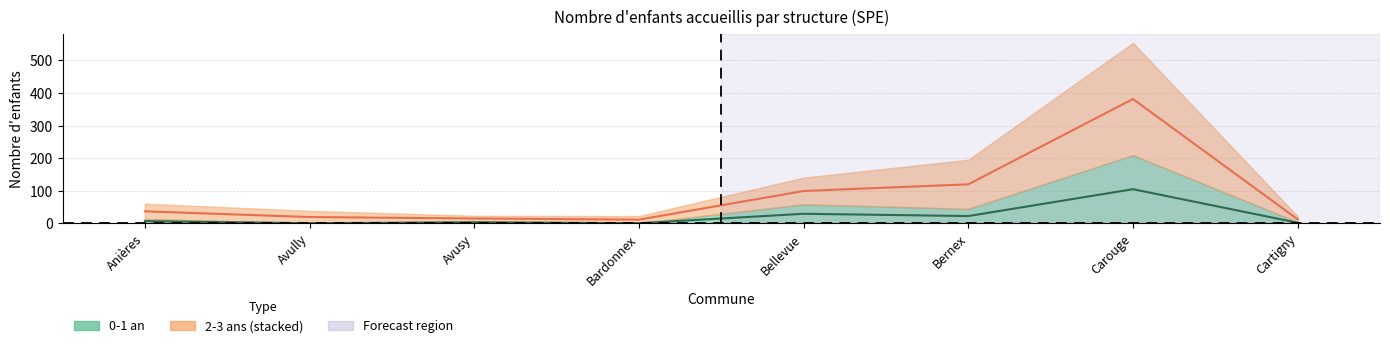

How many interior local peaks does the 0-1 an series have?

3